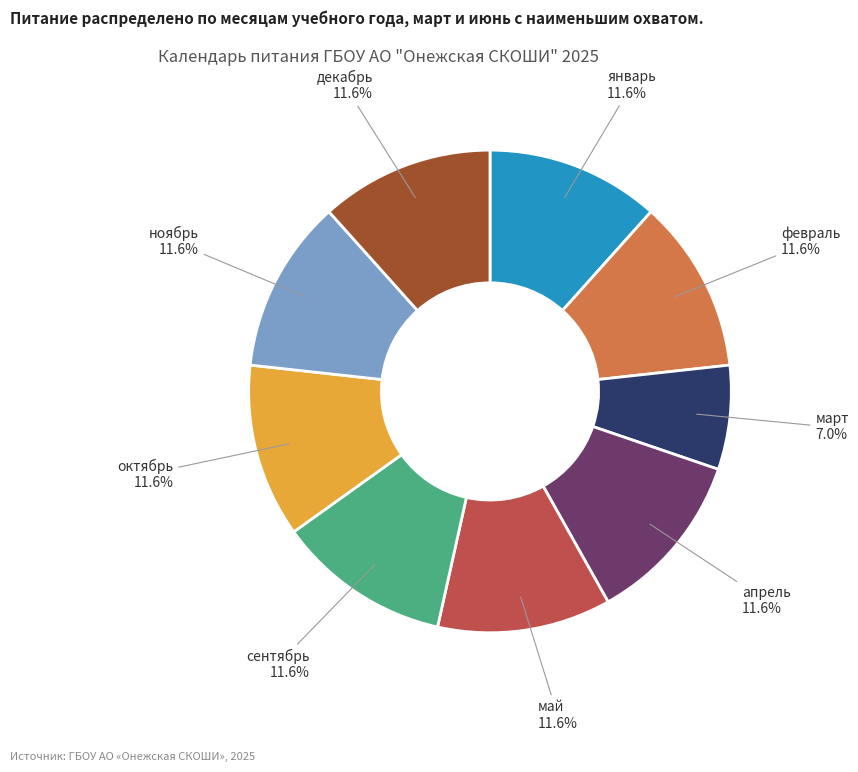

How much of the chart is everything except январь?

88.4%